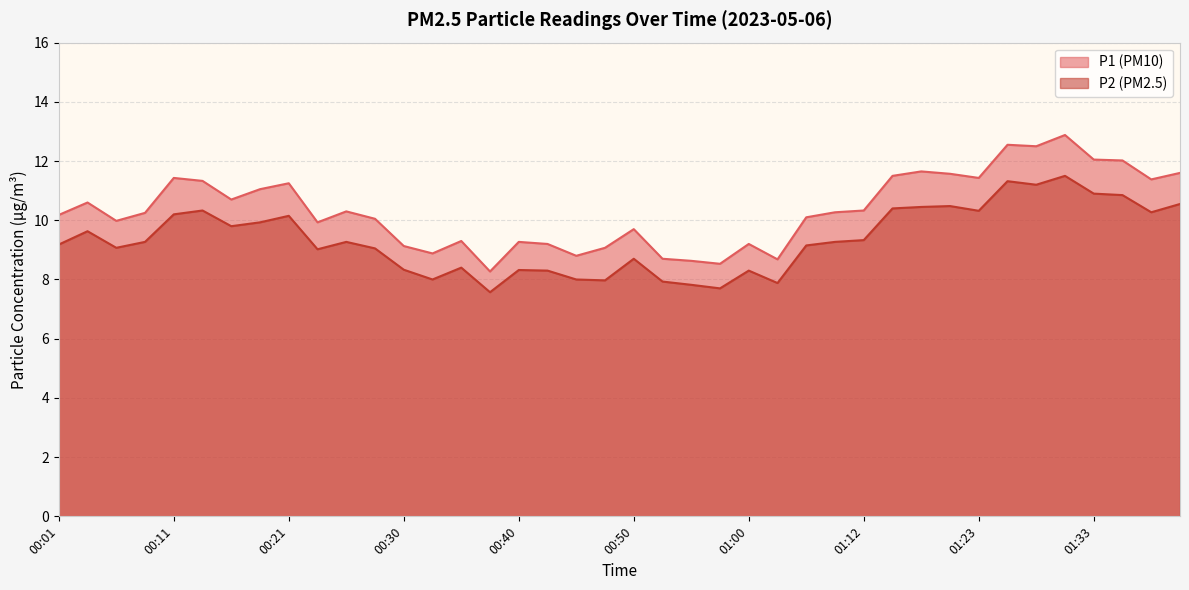

Rank the series by their average value, from highest to lowest.

P1, P2